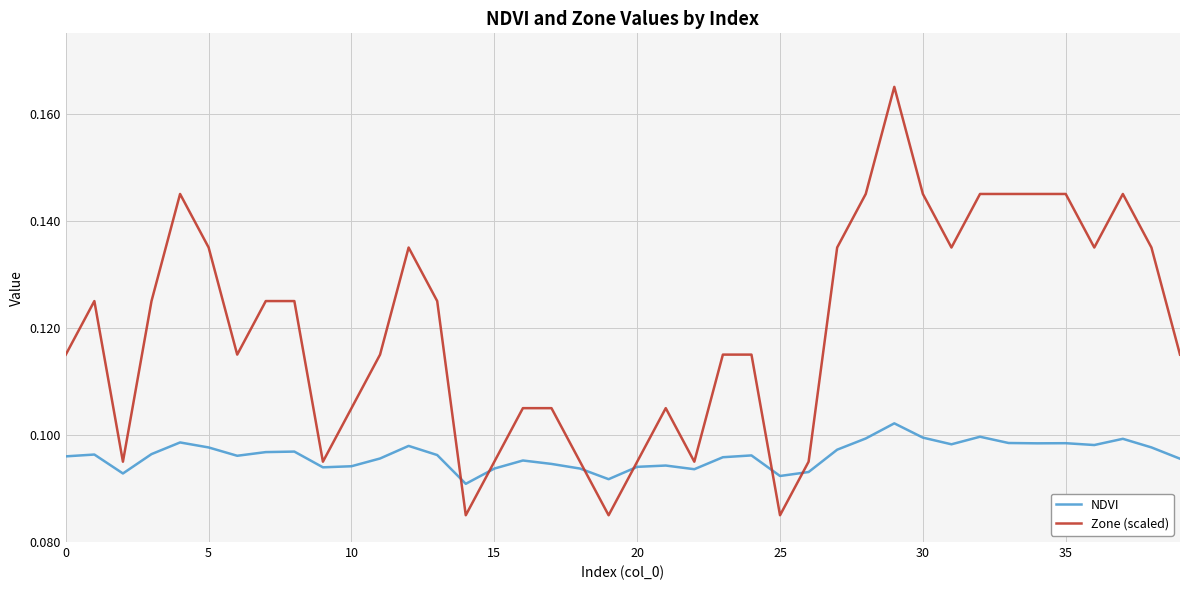

List the series in order of their overall mean, highest first.

Zone (scaled), NDVI